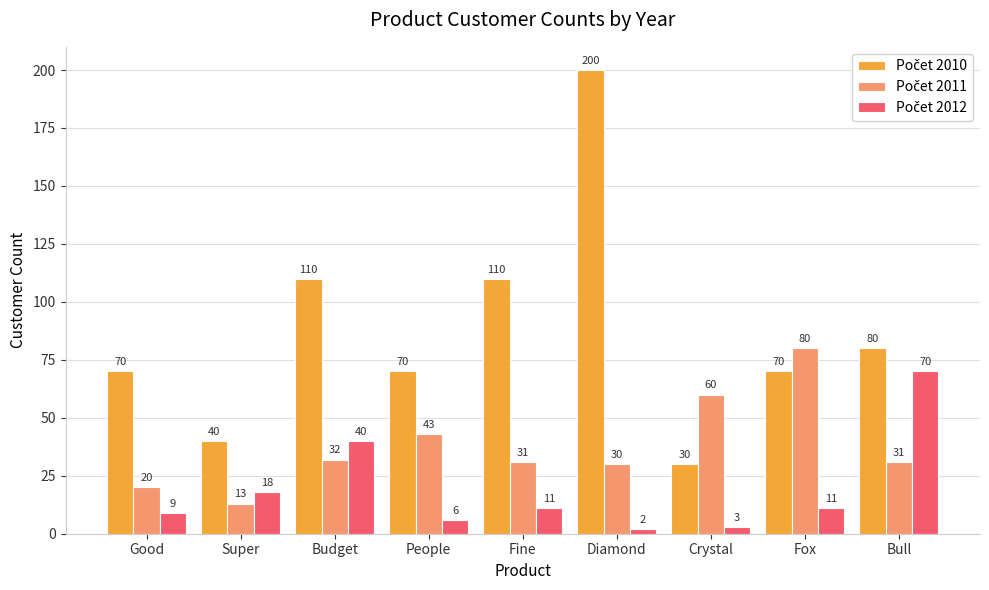

What is the spread (max minus min) of values at Super?

27